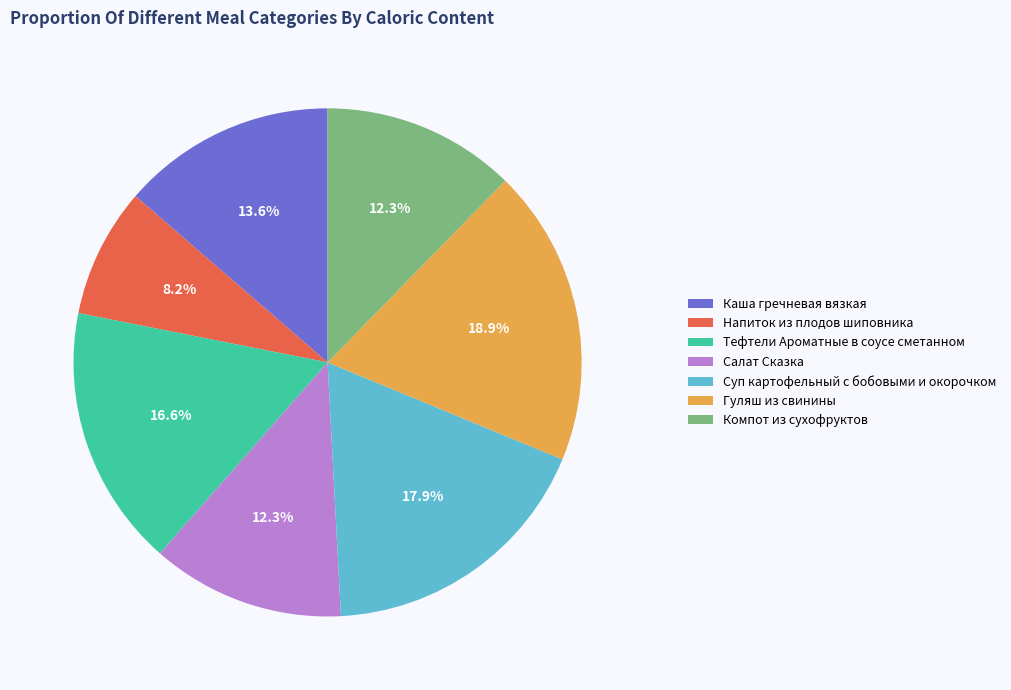

Is the sum of Компот из сухофруктов and Тефтели Ароматные в соусе сметанном greater than half?

No